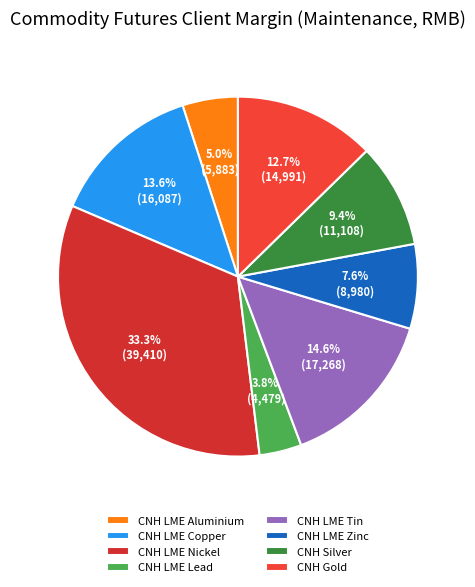

How many slices are in this pie chart?

8